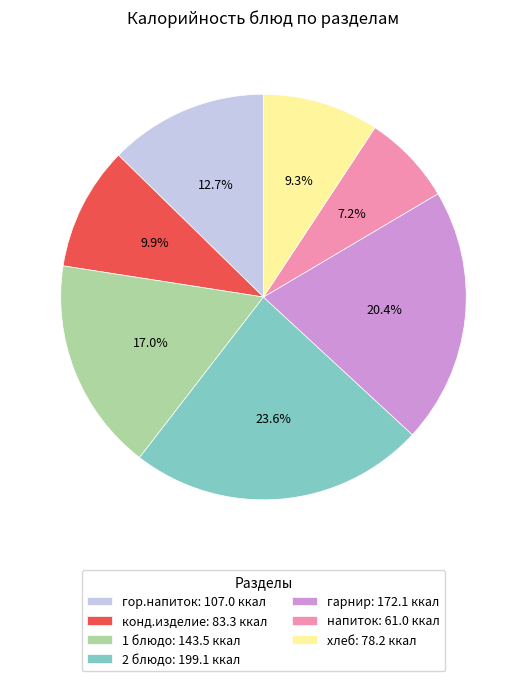

The 1 блюдо slice represents 5% of the pie. True or false?

False